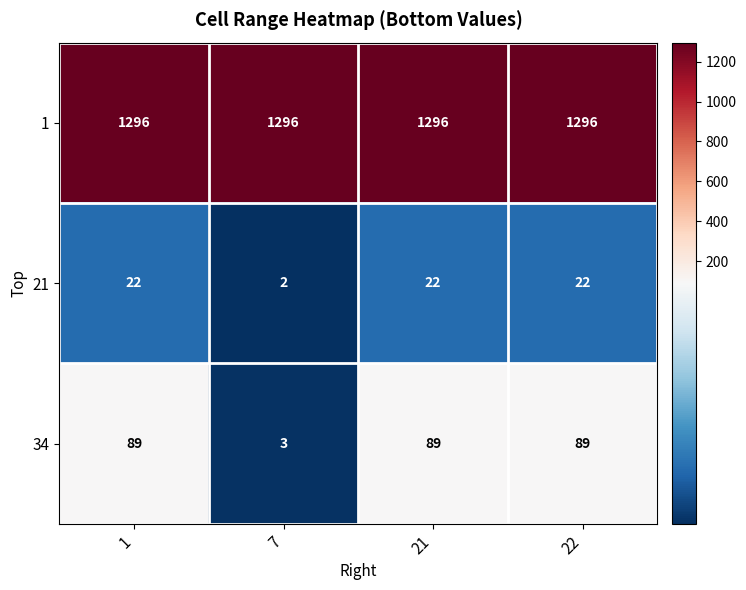

List the series in order of their peak value, highest first.

1, 34, 21